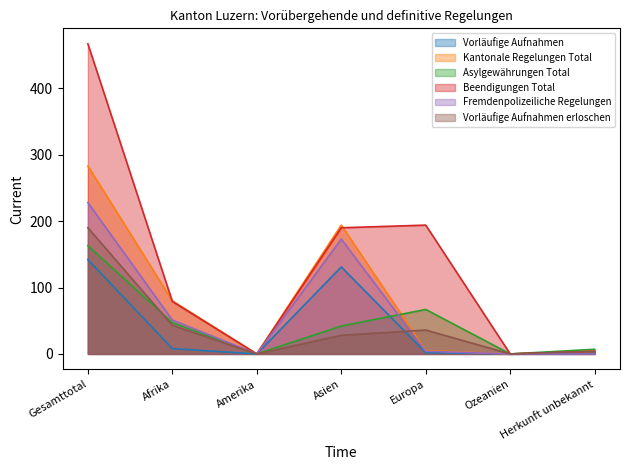

What is the label of the 3rd point from the left?

Amerika